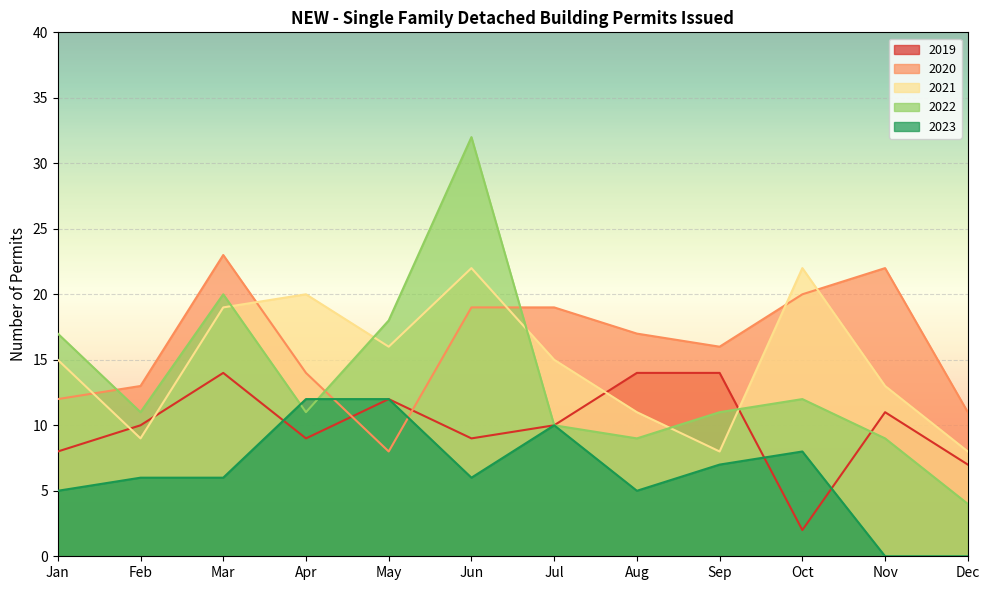

Reading left to right, list all the values displayed in this chart.

2019: Jan=8	Feb=10	Mar=14	Apr=9	May=12	Jun=9	Jul=10	Aug=14	Sep=14	Oct=2	Nov=11	Dec=7
2020: Jan=12	Feb=13	Mar=23	Apr=14	May=8	Jun=19	Jul=19	Aug=17	Sep=16	Oct=20	Nov=22	Dec=11
2021: Jan=15	Feb=9	Mar=19	Apr=20	May=16	Jun=22	Jul=15	Aug=11	Sep=8	Oct=22	Nov=13	Dec=8
2022: Jan=17	Feb=11	Mar=20	Apr=11	May=18	Jun=32	Jul=10	Aug=9	Sep=11	Oct=12	Nov=9	Dec=4
2023: Jan=5	Feb=6	Mar=6	Apr=12	May=12	Jun=6	Jul=10	Aug=5	Sep=7	Oct=8	Nov=0	Dec=0